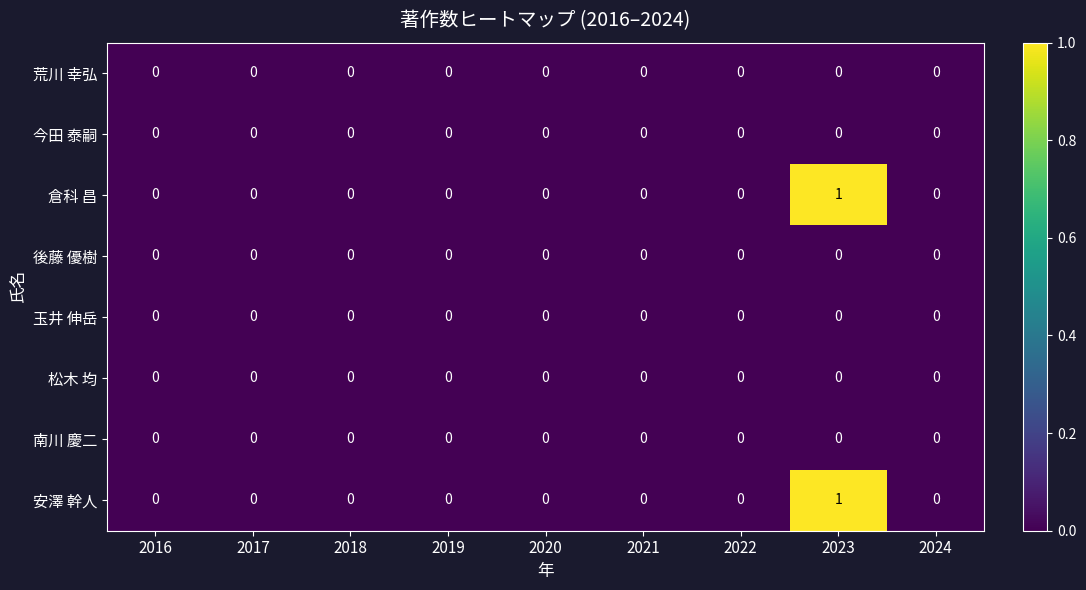

At which category is the sum across all series the highest?

2023